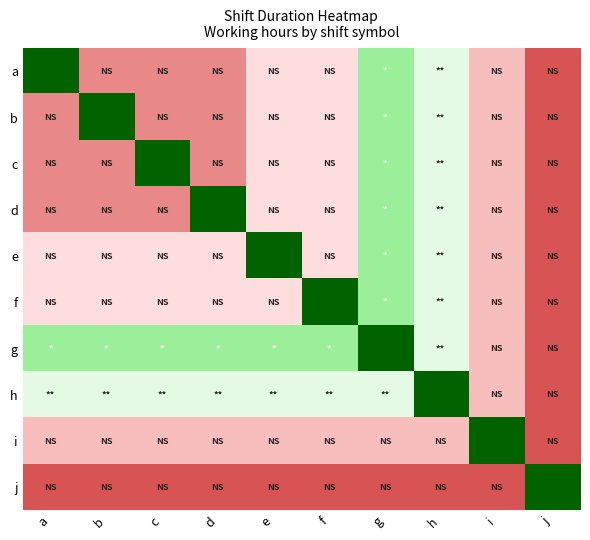

Reading left to right, extract all data points from this chart.

a: a=0.0	b=8.0	c=8.0	d=8.0	e=6.0	f=6.0	g=2.5	h=4.0	i=7.0	j=9.0
b: a=8.0	b=0.0	c=8.0	d=8.0	e=6.0	f=6.0	g=2.5	h=4.0	i=7.0	j=9.0
c: a=8.0	b=8.0	c=0.0	d=8.0	e=6.0	f=6.0	g=2.5	h=4.0	i=7.0	j=9.0
d: a=8.0	b=8.0	c=8.0	d=0.0	e=6.0	f=6.0	g=2.5	h=4.0	i=7.0	j=9.0
e: a=6.0	b=6.0	c=6.0	d=6.0	e=0.0	f=6.0	g=2.5	h=4.0	i=7.0	j=9.0
f: a=6.0	b=6.0	c=6.0	d=6.0	e=6.0	f=0.0	g=2.5	h=4.0	i=7.0	j=9.0
g: a=2.5	b=2.5	c=2.5	d=2.5	e=2.5	f=2.5	g=0.0	h=4.0	i=7.0	j=9.0
h: a=4.0	b=4.0	c=4.0	d=4.0	e=4.0	f=4.0	g=4.0	h=0.0	i=7.0	j=9.0
i: a=7.0	b=7.0	c=7.0	d=7.0	e=7.0	f=7.0	g=7.0	h=7.0	i=0.0	j=9.0
j: a=9.0	b=9.0	c=9.0	d=9.0	e=9.0	f=9.0	g=9.0	h=9.0	i=9.0	j=0.0